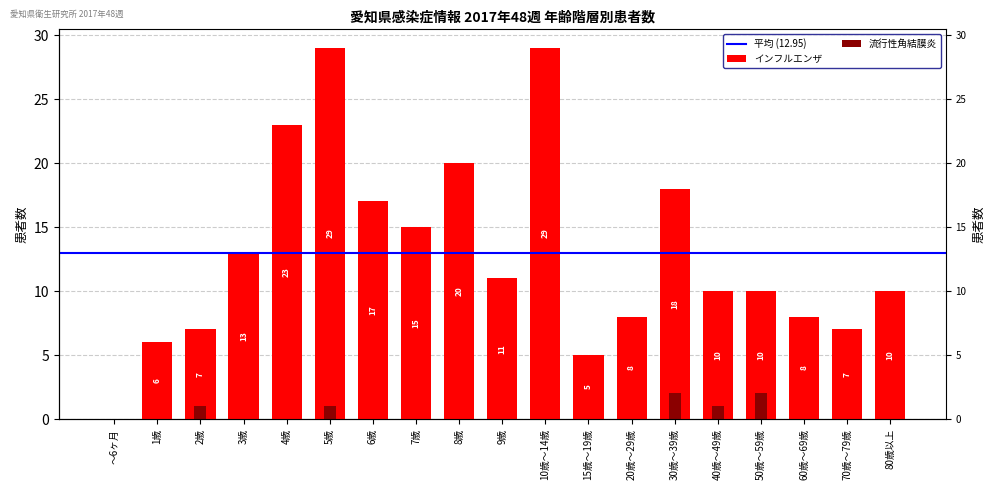

Reading left to right, list all the values displayed in this chart.

インフルエンザ: ～6ヶ月=0	1歳=6	2歳=7	3歳=13	4歳=23	5歳=29	6歳=17	7歳=15	8歳=20	9歳=11	10歳～14歳=29	15歳～19歳=5	20歳～29歳=8	30歳～39歳=18	40歳～49歳=10	50歳～59歳=10	60歳～69歳=8	70歳～79歳=7	80歳以上=10
流行性角結膜炎: ～6ヶ月=0	1歳=0	2歳=1	3歳=0	4歳=0	5歳=1	6歳=0	7歳=0	8歳=0	9歳=0	10歳～14歳=0	15歳～19歳=0	20歳～29歳=0	30歳～39歳=2	40歳～49歳=1	50歳～59歳=2	60歳～69歳=0	70歳～79歳=0	80歳以上=0